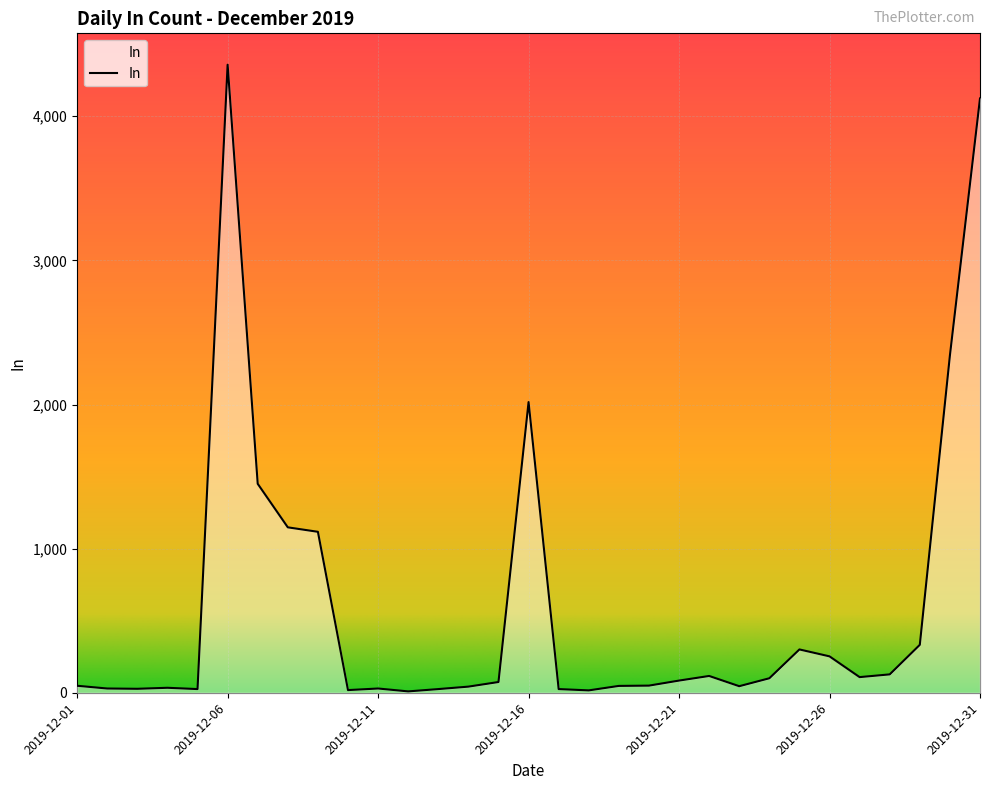

What is the difference between the maximum and minimum values?

4347